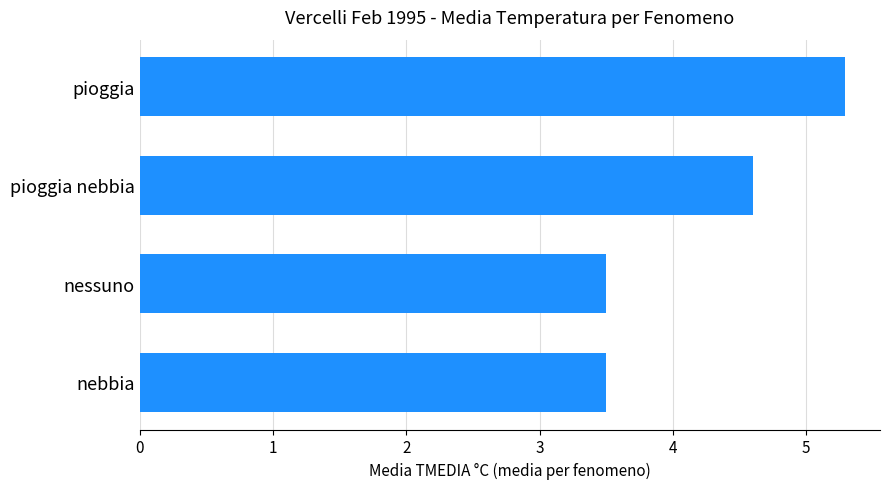

Is it true that the value at nebbia is 1.1?

False